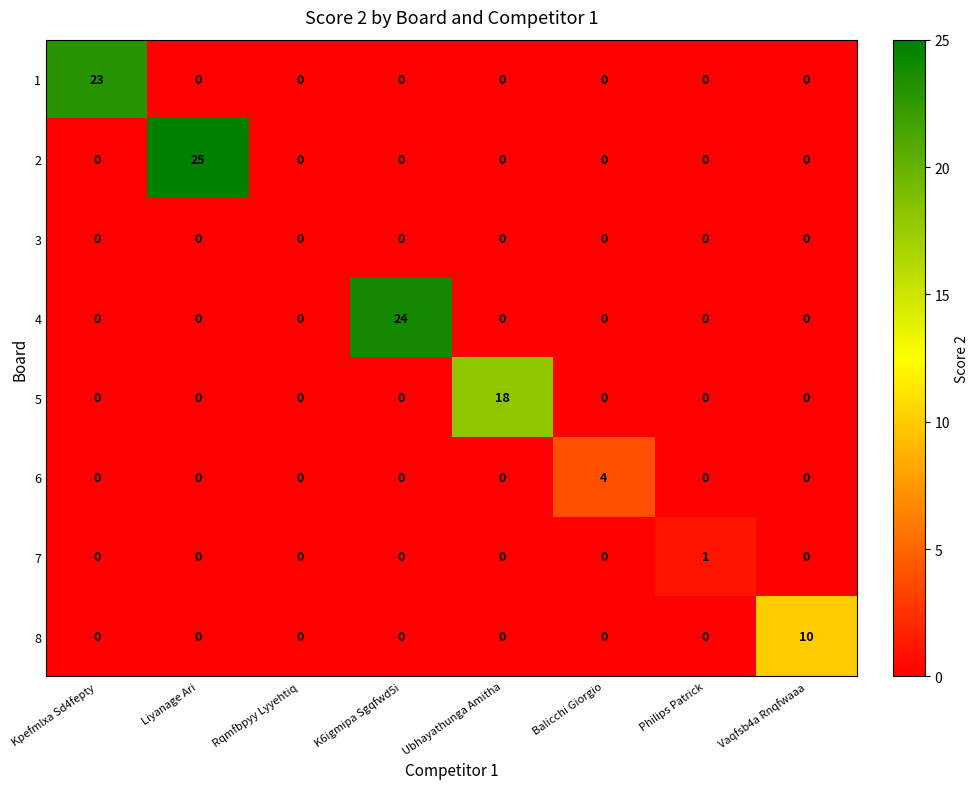

Count the 8 values in the range 0 to 1.

7